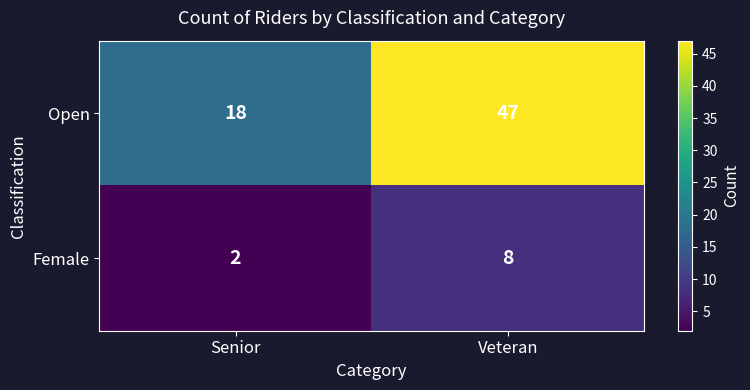

At how many categories does at least one series exceed 40?

1